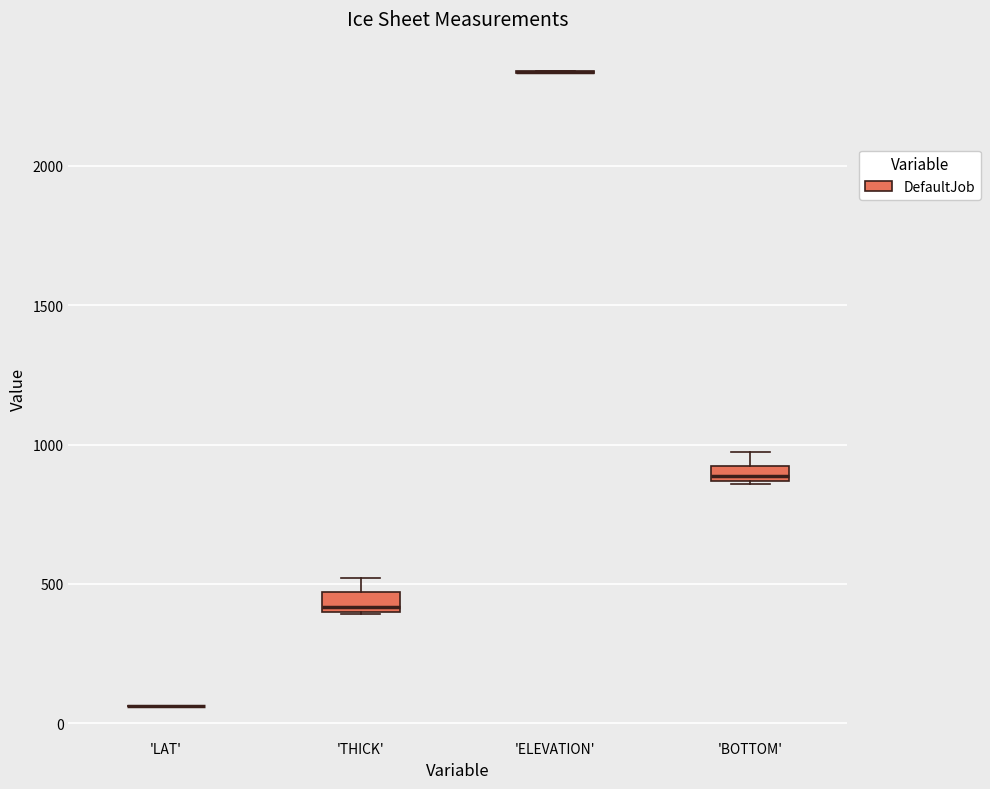

Where is the lower edge of the box for 'BOTTOM' on the y-axis? The values are not printed on the chart, so give them approximately, as read against the axis.

850